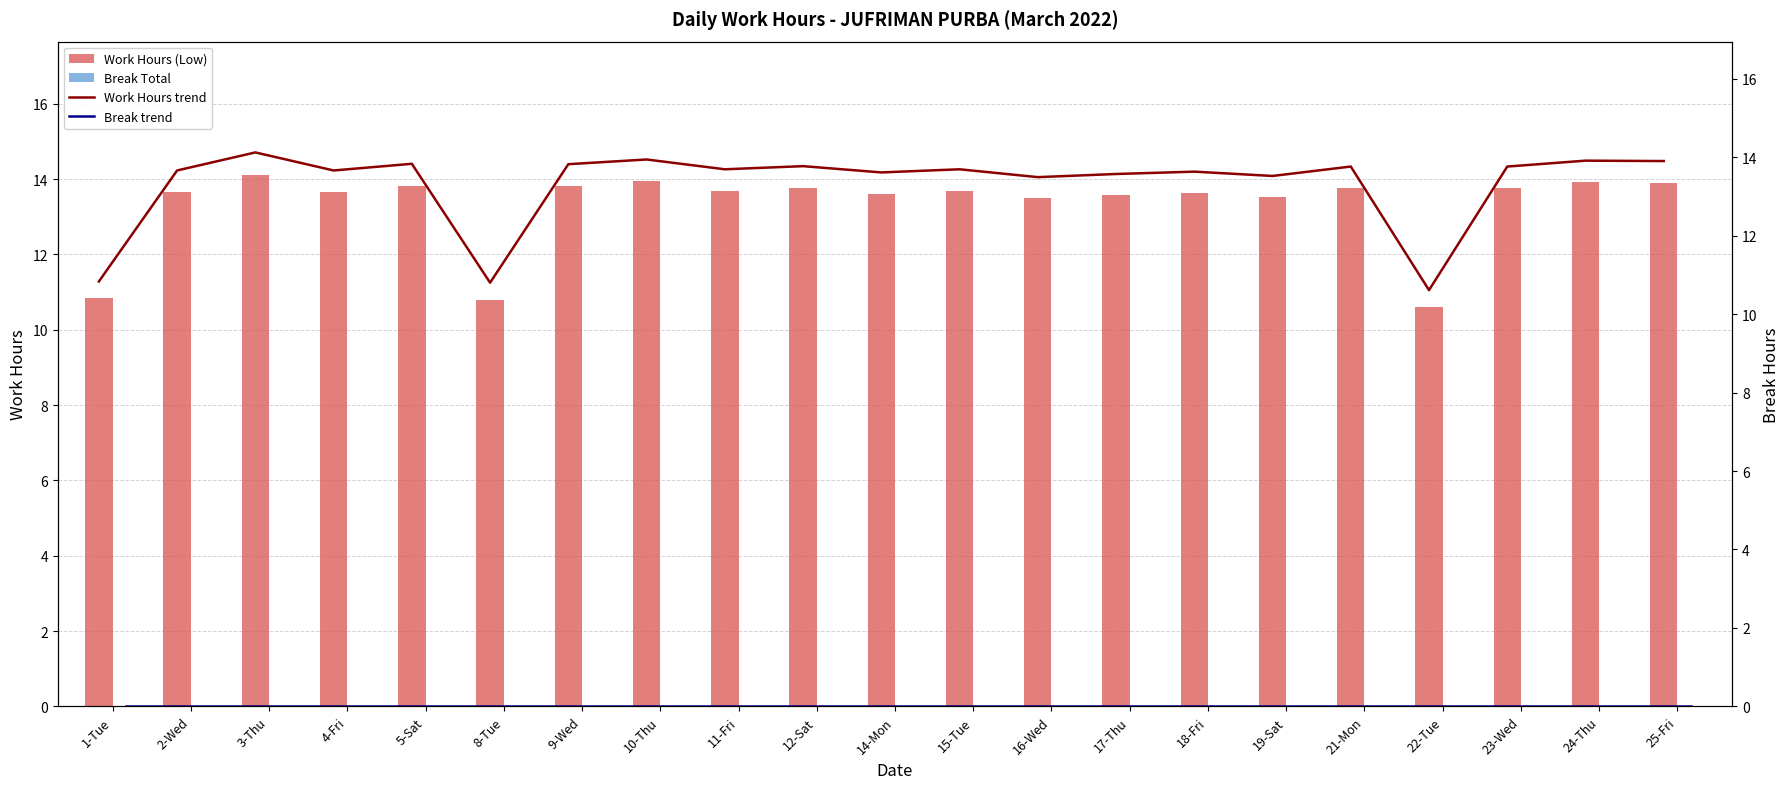

Where is Work Hours (Low) nearest to the value 12?

1-Tue